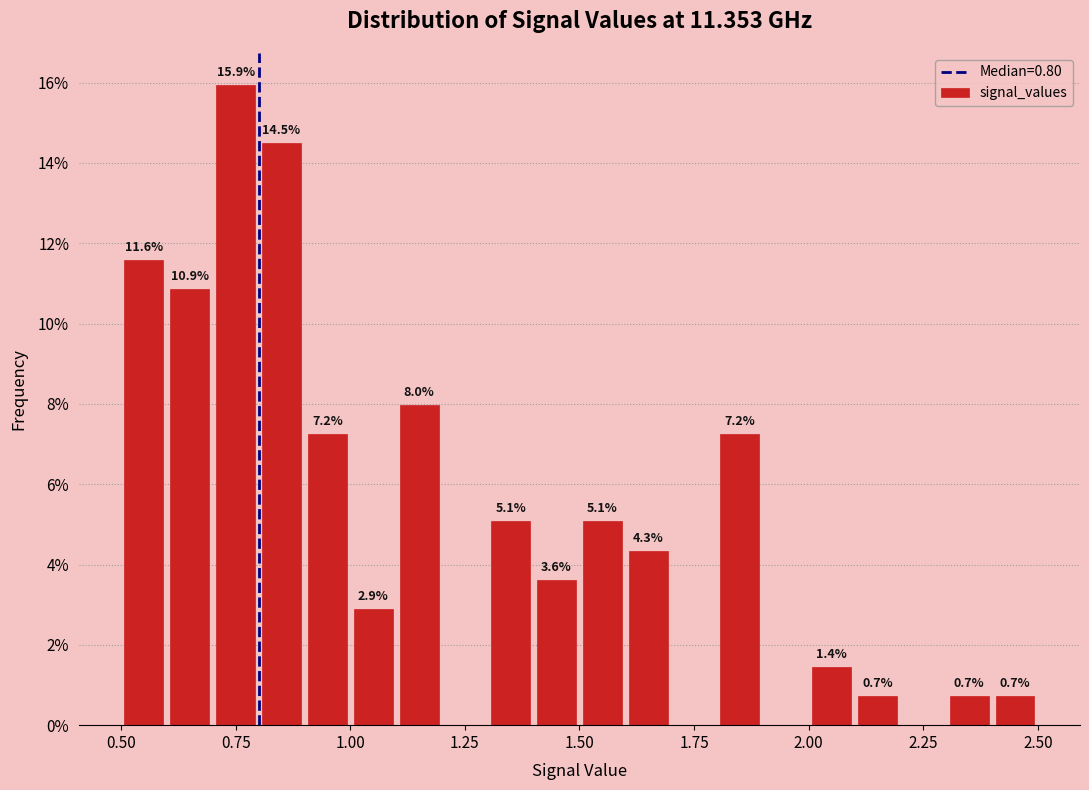

Around what value on the x-axis is the tallest bar? Give the approximate position of its centre, as read against the axis.

0.75